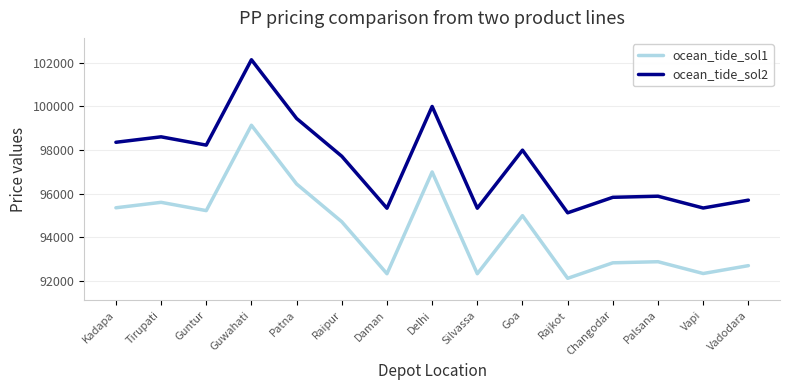

What is the minimum value shown in the chart?

92120